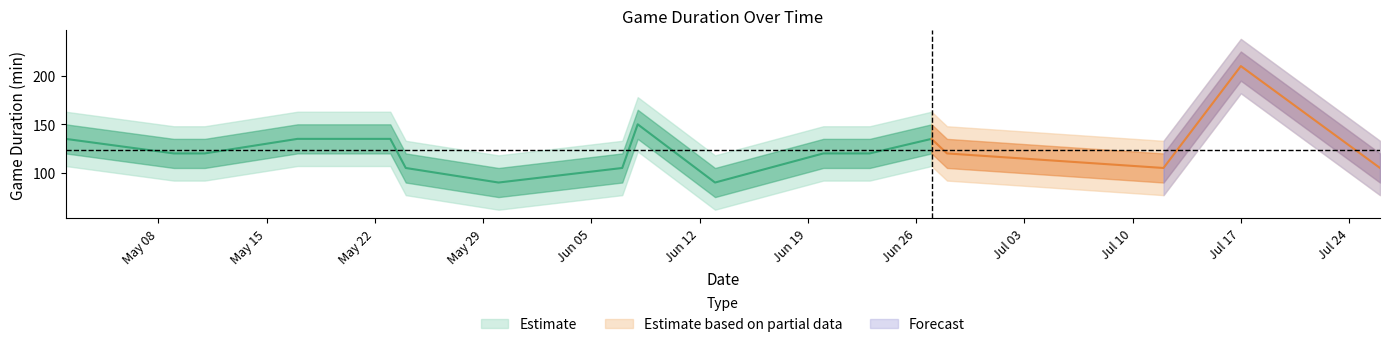

What is the change in value from 2 to 8?

+30